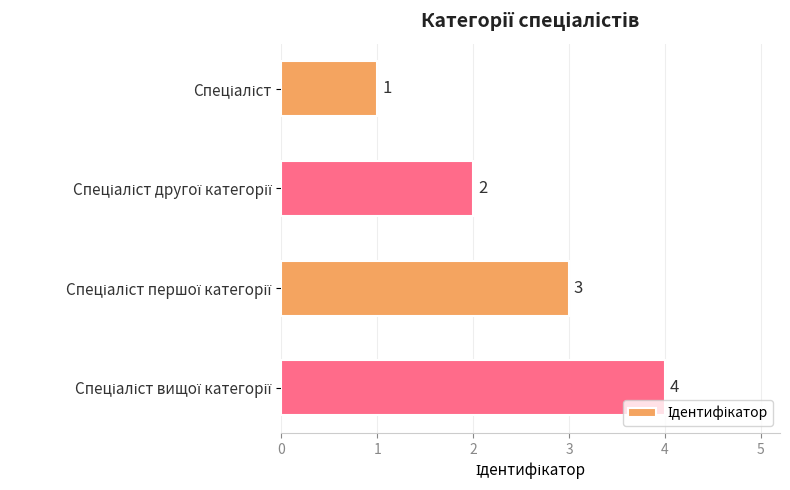

How many values are between 2 and 4?

3